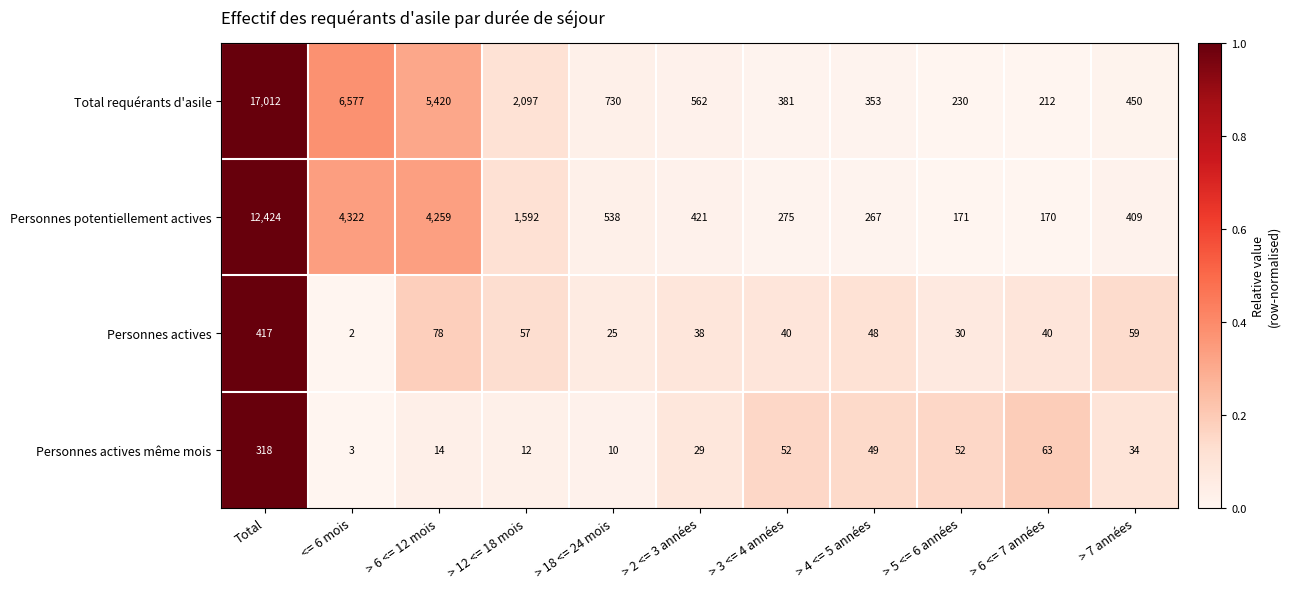

List the series in order of their peak value, lowest first.

Personnes actives même mois, Personnes actives, Personnes potentiellement actives, Total requérants d'asile